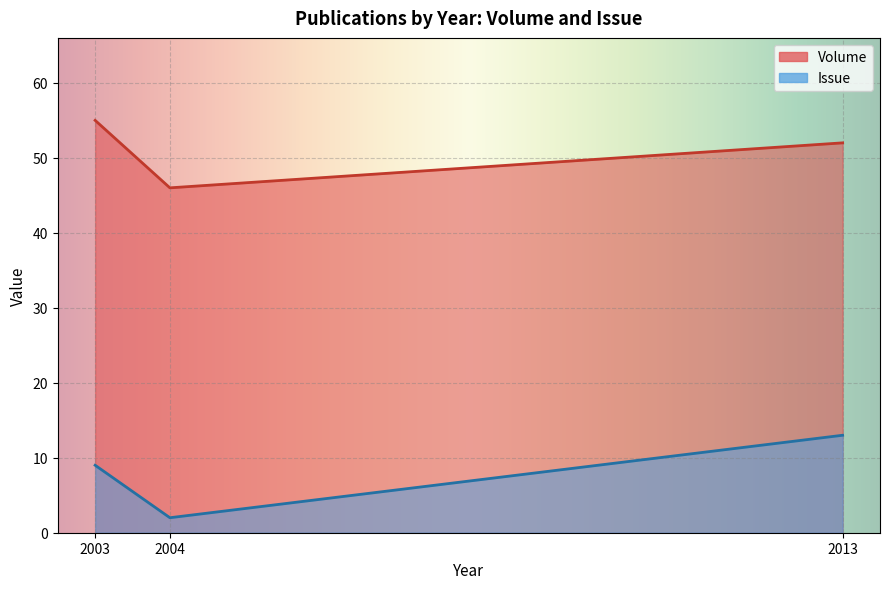

Which category has the highest value in the Issue series?

2013